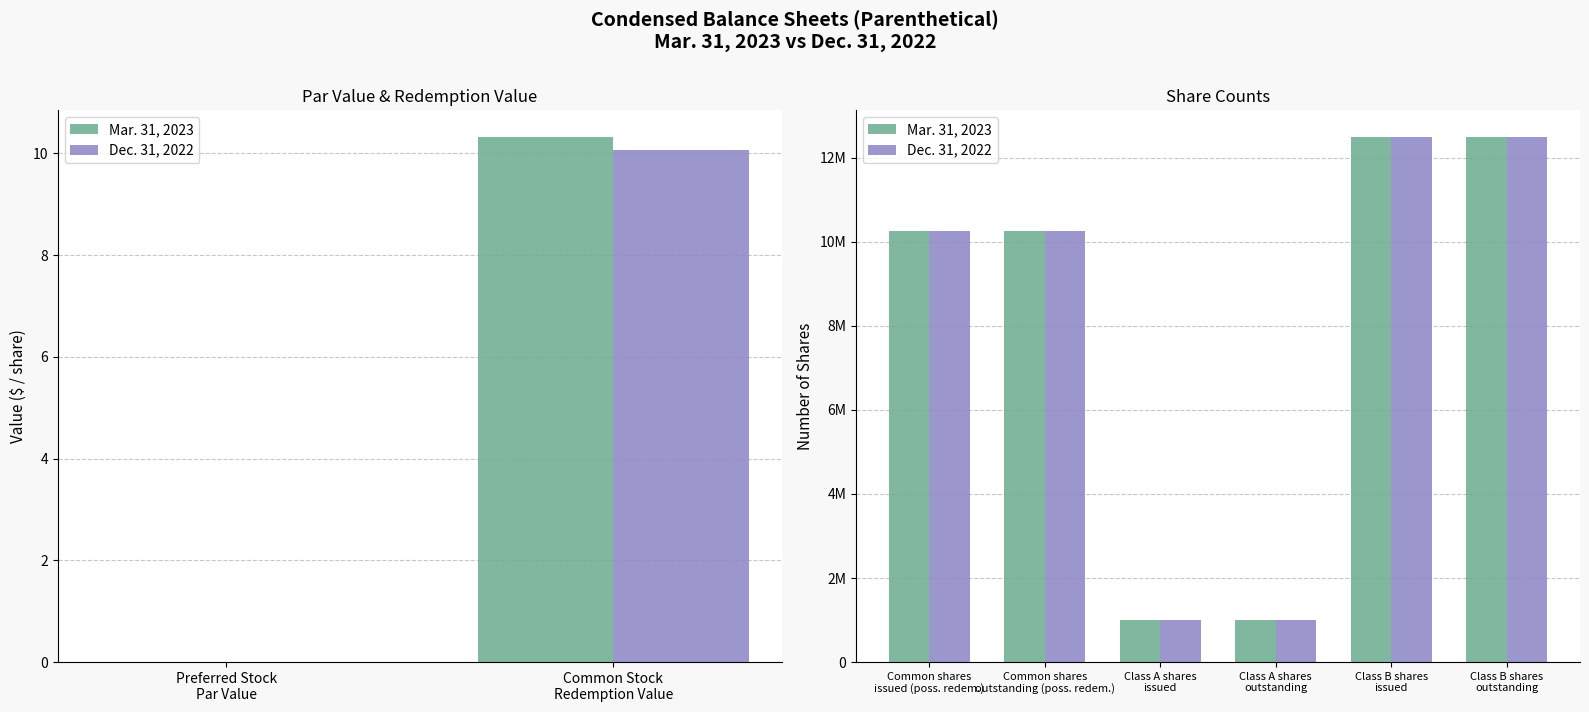

What position from the left is Class A shares issued?

3